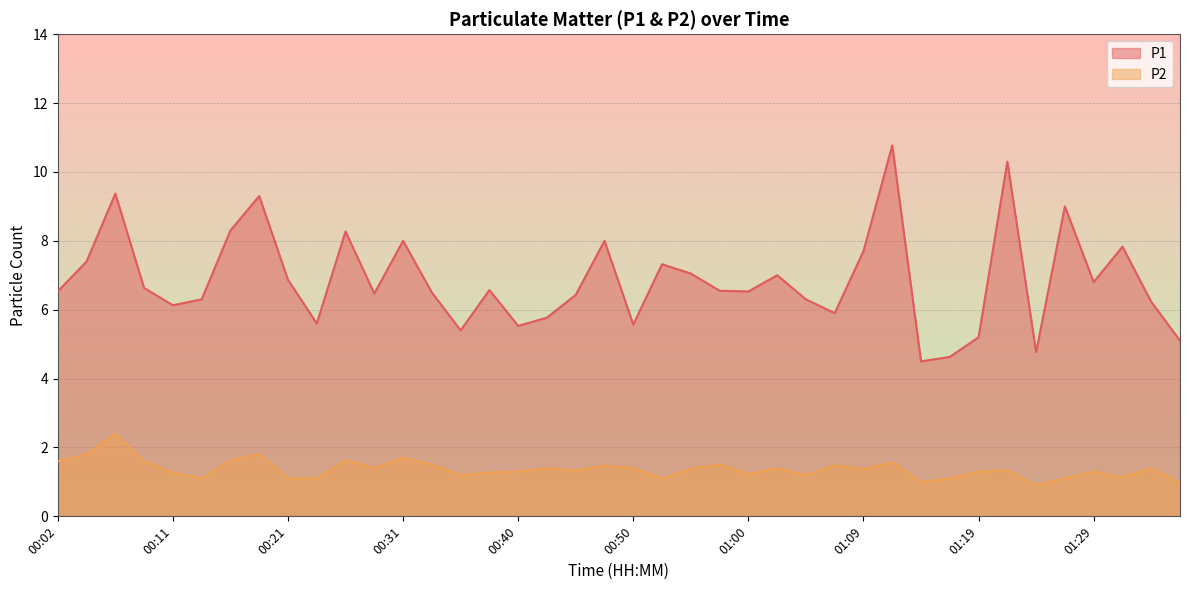

Which series has the largest total across all categories?

P1